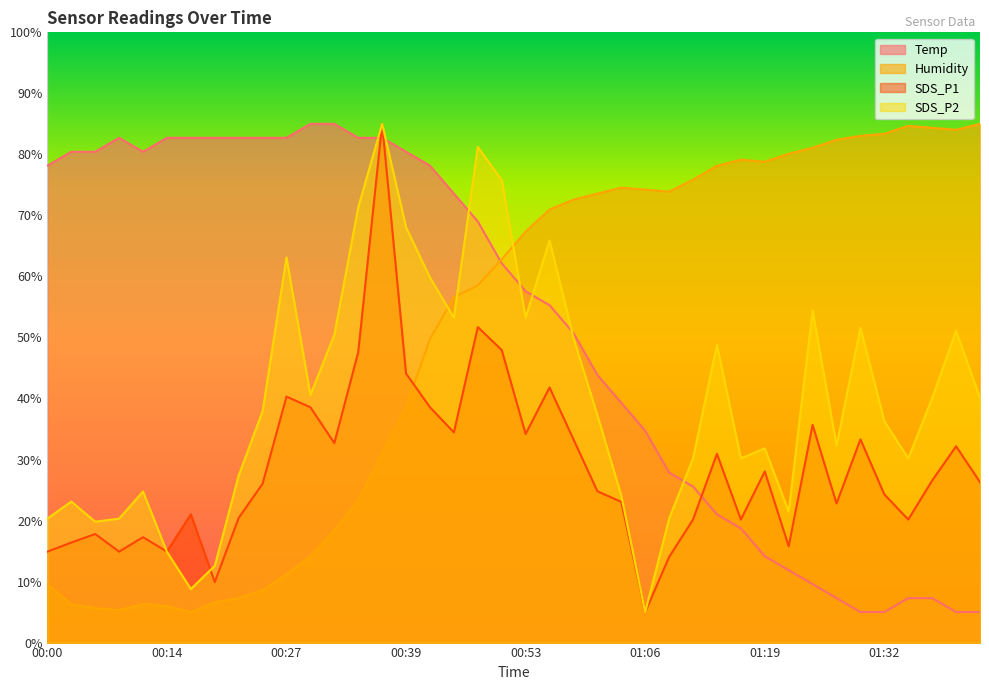

Reading right to left, transcribe all the data shown in this chart.

Temp: 5.0	5.0	7.3	7.3	5.0	5.0	7.3	9.6	11.9	14.1	18.7	21.0	25.6	27.9	34.7	39.3	43.9	50.7	55.3	57.6	62.1	69.0	73.6	78.1	80.4	82.7	82.7	85.0	85.0	82.7	82.7	82.7	82.7	82.7	82.7	80.4	82.7	80.4	80.4	78.1
Humidity: 85.0	84.0	84.3	84.7	83.4	83.0	82.4	81.1	80.1	78.8	79.1	78.1	75.9	73.9	74.2	74.6	73.6	72.6	71.0	67.4	62.8	58.6	56.6	49.7	38.6	31.1	23.3	18.4	14.1	11.2	8.6	7.3	6.6	5.0	6.0	6.3	5.3	5.7	6.3	9.6
SDS_P1: 26.3	32.2	26.6	20.2	24.3	33.3	22.8	35.7	15.8	28.0	20.2	30.9	20.2	14.0	5.0	23.1	24.8	33.3	41.8	34.2	47.9	51.7	34.4	38.6	44.1	85.0	47.6	32.7	38.6	40.3	26.0	20.4	9.9	21.0	14.9	17.3	14.9	17.8	16.4	14.9
SDS_P2: 40.1	51.1	40.1	30.2	36.3	51.6	32.3	54.4	21.5	31.8	30.2	48.8	30.2	20.3	5.0	24.1	37.3	49.9	65.9	53.2	75.8	81.2	53.2	59.8	68.0	85.0	71.3	50.4	40.6	63.1	37.9	27.4	12.6	8.8	14.9	24.8	20.3	19.8	23.1	20.3